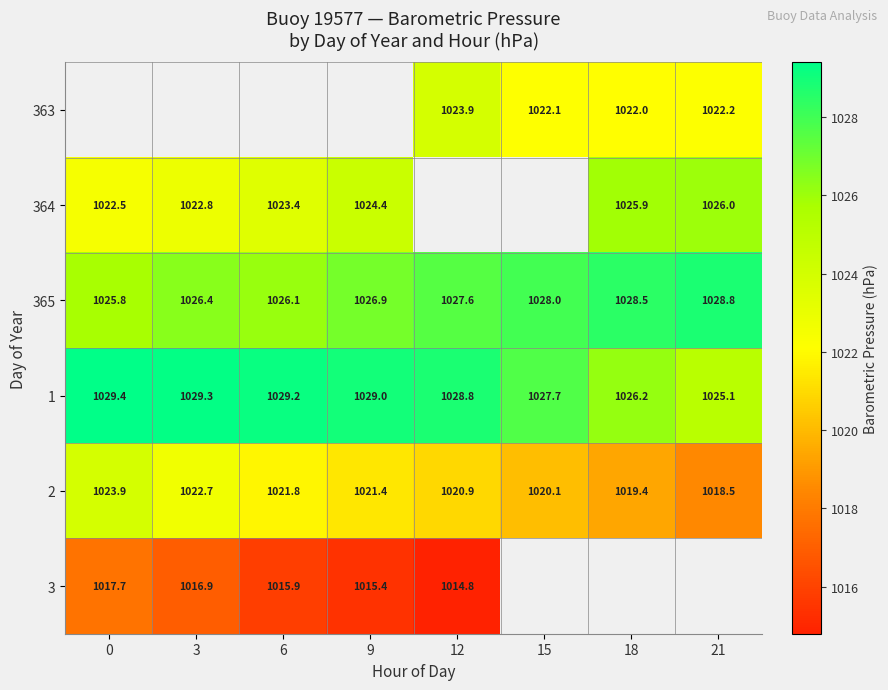

At which label does 364 reach its peak?

21